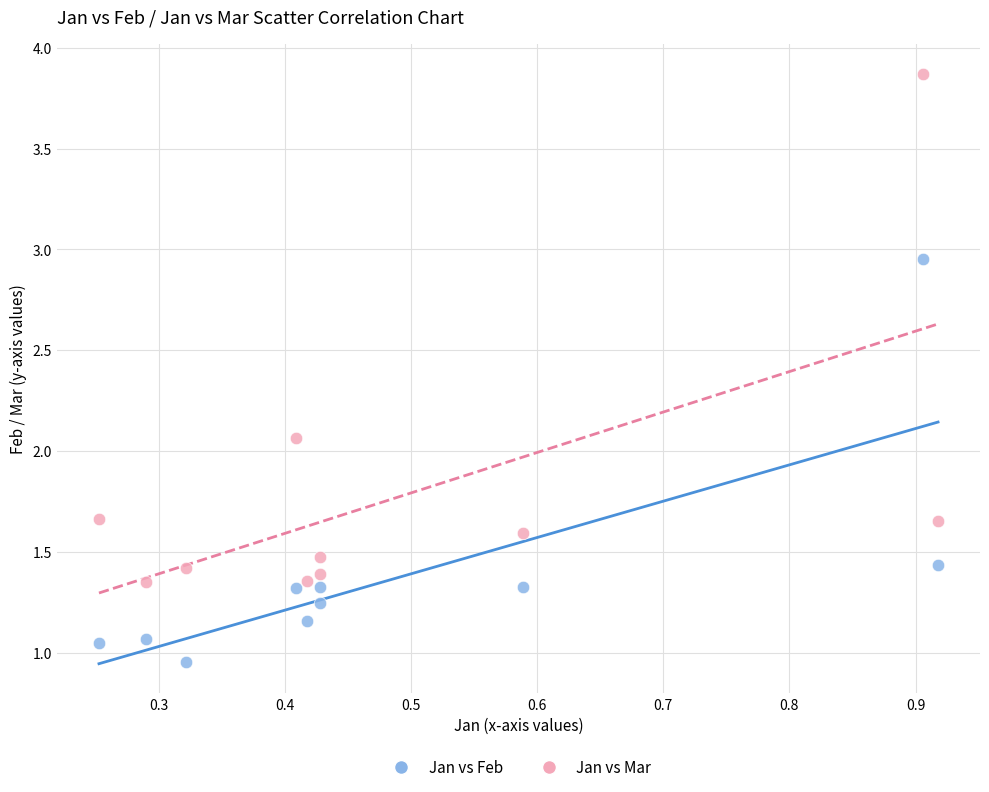

Which series reaches the minimum Y coordinate?

Jan vs Feb